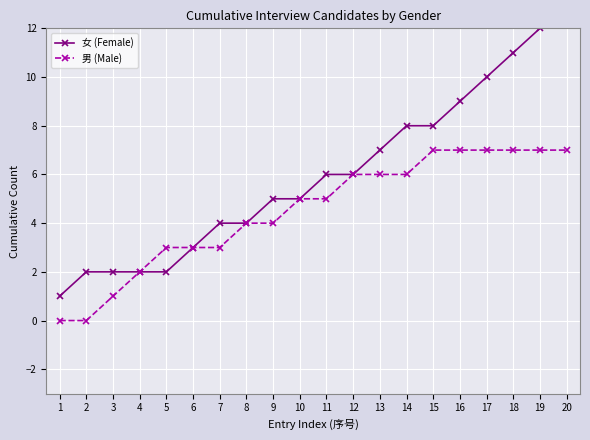

Which series has the largest total across all categories?

女 (Female)